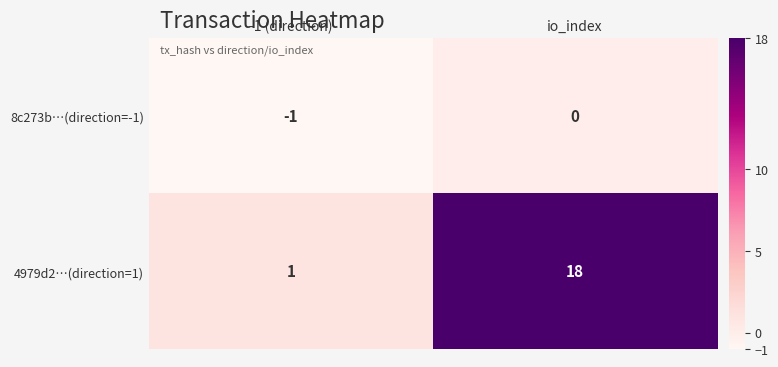

Reading left to right, transcribe all the data shown in this chart.

8c273b…(direction=-1): -1	0
4979d2…(direction=1): 1	18